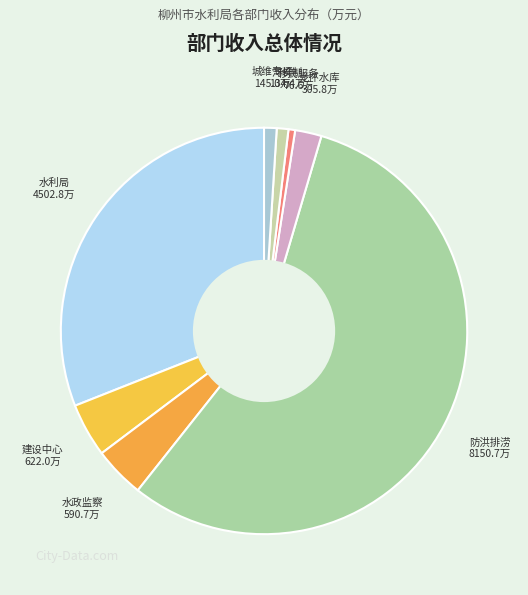

How many slices are in this pie chart?

8